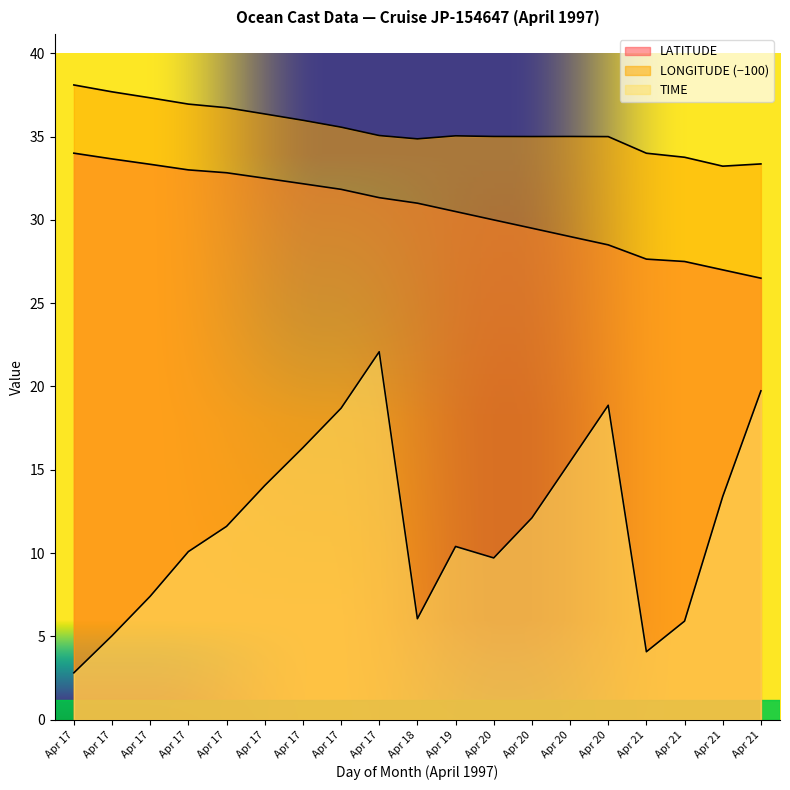

True or false: TIME has more than 0 points higher than both neighbors.

True